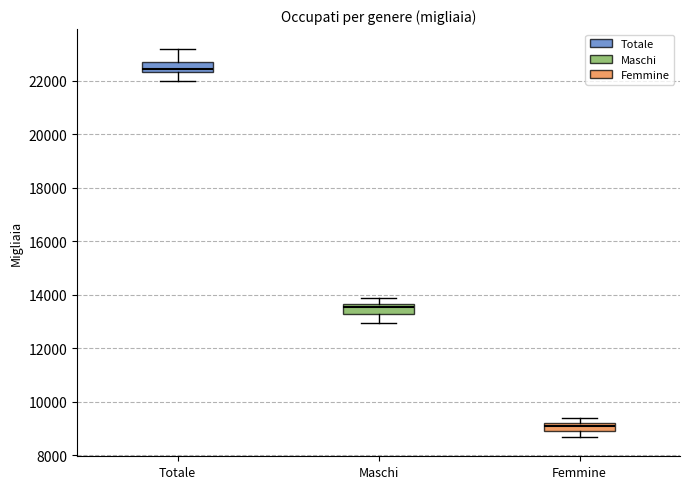

Reading left to right, read every box against the y-axis: the position of its median line, the range the box covers, and the ends of its whiskers. The values are not printed on the chart, so give them approximately, as read against the axis.

Totale: median 22400 (just above the box's lower edge), box 22400 to 22800, whiskers 22000 to 23200
Maschi: median 13600 (just below the box's upper edge), box 13200 to 13600, whiskers 13000 to 13800
Femmine: median 9000 (inside the box), box 9000 to 9200, whiskers 8600 to 9400